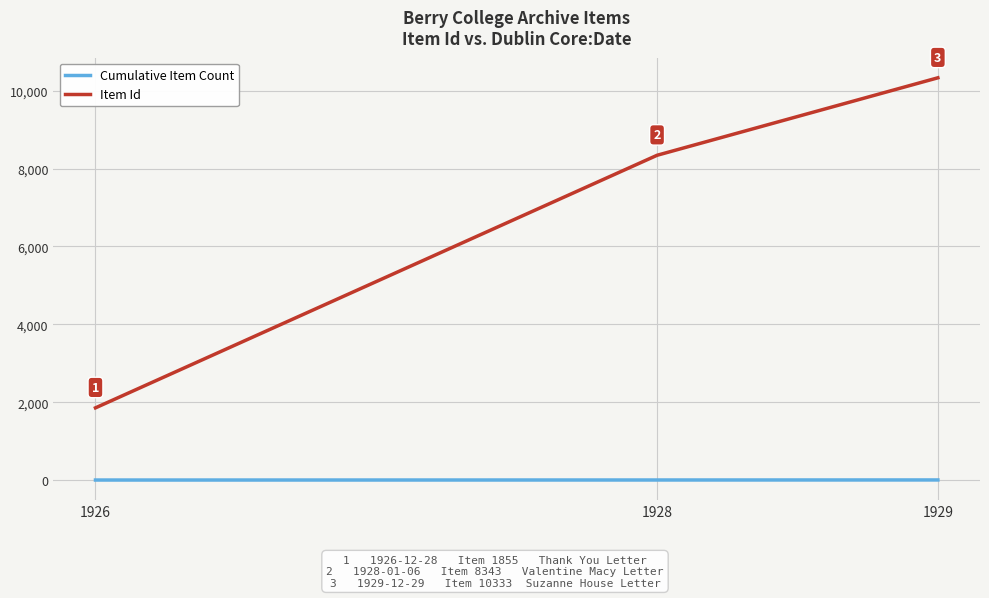

The value of Item Id at 1928 is 8343. True or false?

True